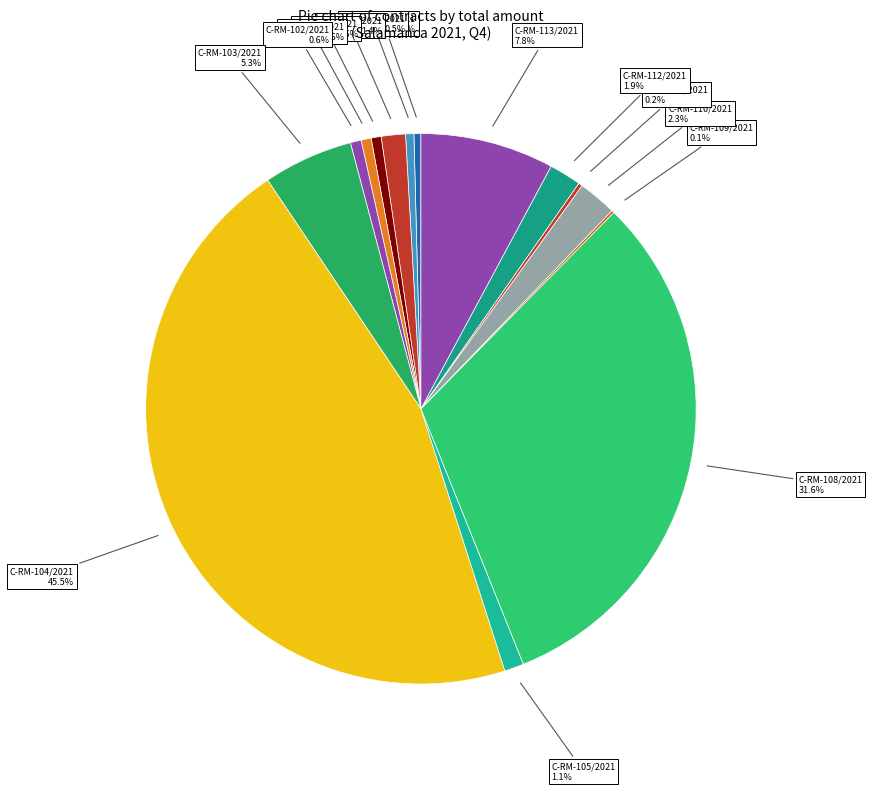

To the nearest percent, what is the combined percentage of C-RM-112/2021 and C-RM-104/2021?

47%